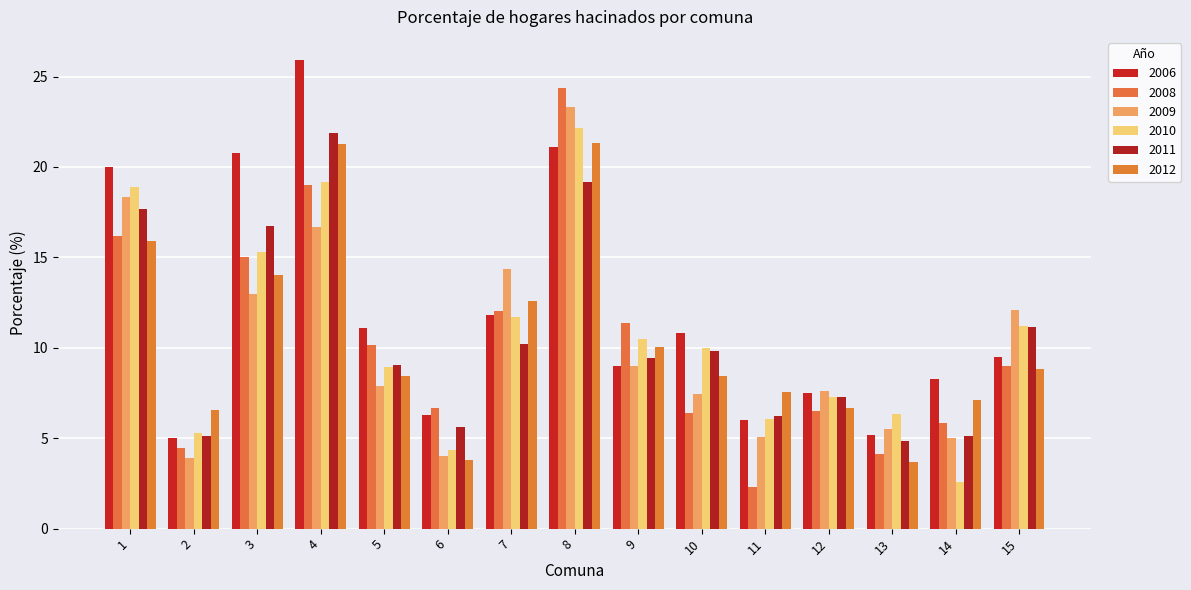

The value of 2012 at 4 is 38.0. True or false?

False